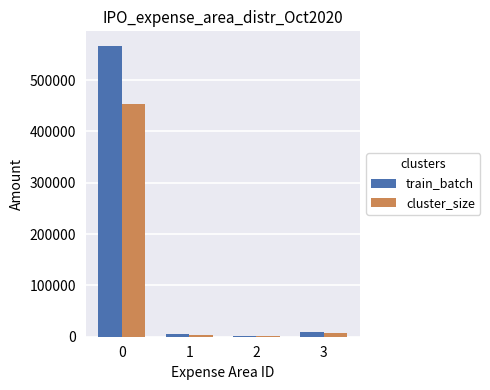

True or false: train_batch has a value of 566596.8 at 0.

True